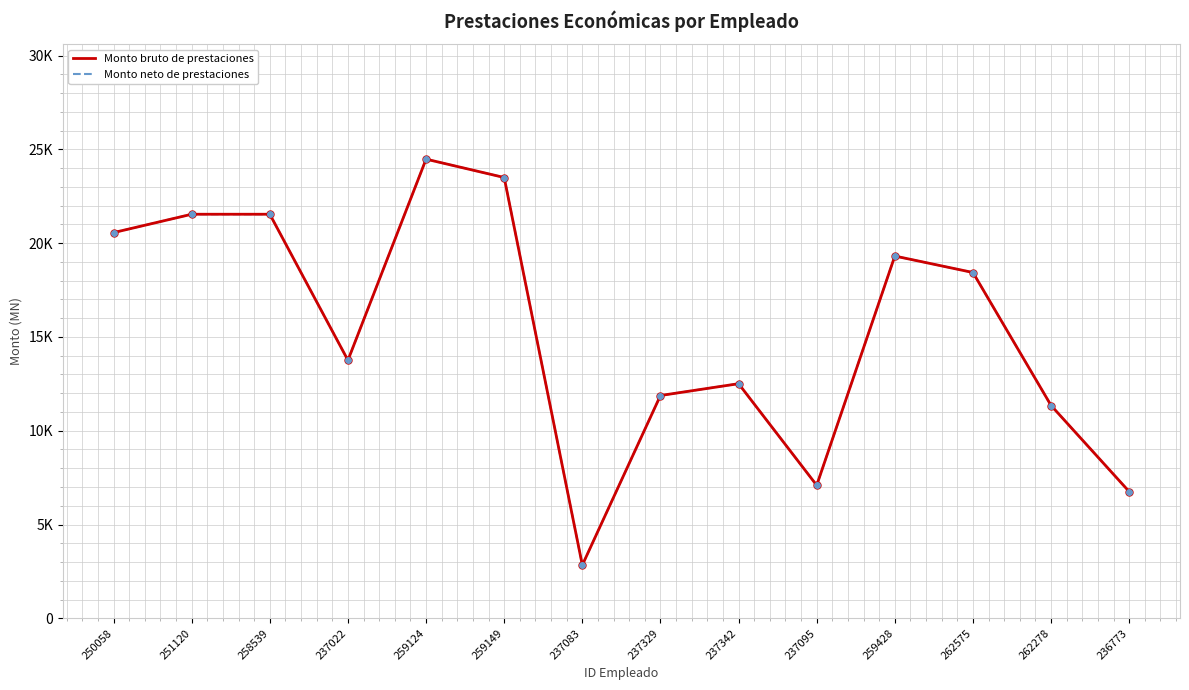

Reading right to left, transcribe all the data shown in this chart.

Monto bruto de prestaciones: 236773=6752.6	262278=11344.4	262575=18434.6	259428=19312.4	237095=7090.2	237342=12507.3	237329=11877.3	237083=2836.9	259149=23499.0	259124=24477.8	237022=13756.2	258539=21540.8	251120=21540.8	250058=20561.7
Monto neto de prestaciones: 236773=6752.6	262278=11344.4	262575=18434.6	259428=19312.4	237095=7090.2	237342=12507.3	237329=11877.3	237083=2836.9	259149=23499.0	259124=24477.8	237022=13756.2	258539=21540.8	251120=21540.8	250058=20561.7